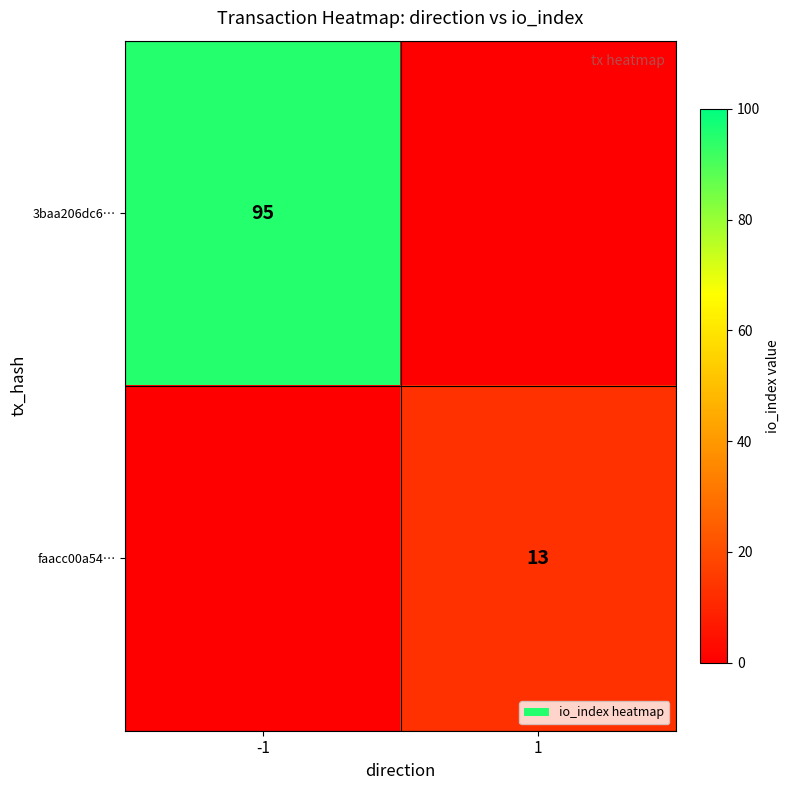

At how many categories does at least one series exceed 35?

1